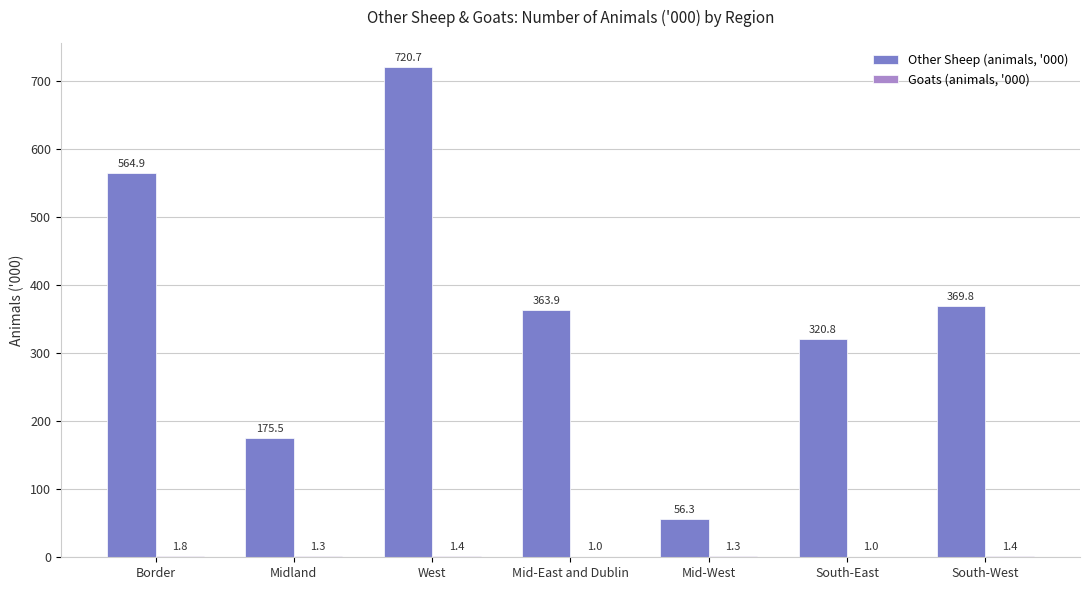

At which category is the sum across all series the highest?

West